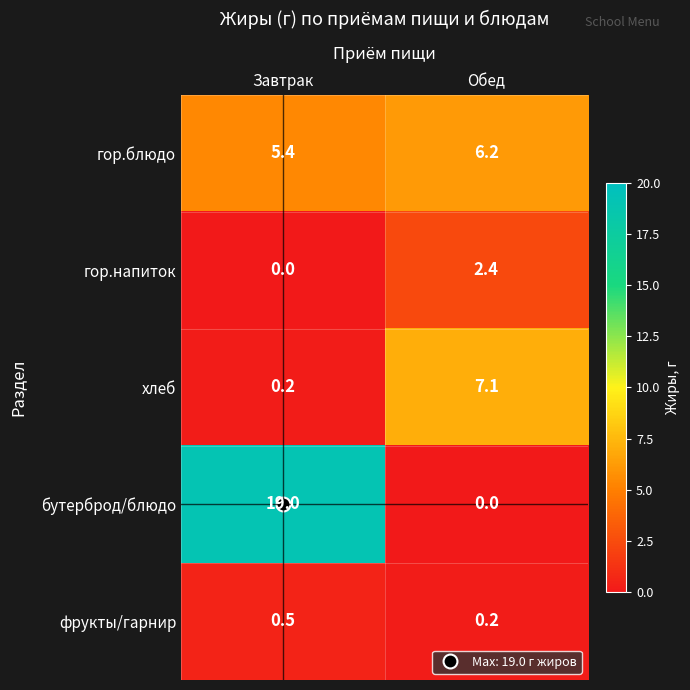

The value of гор.напиток at Завтрак is -1.4. True or false?

False